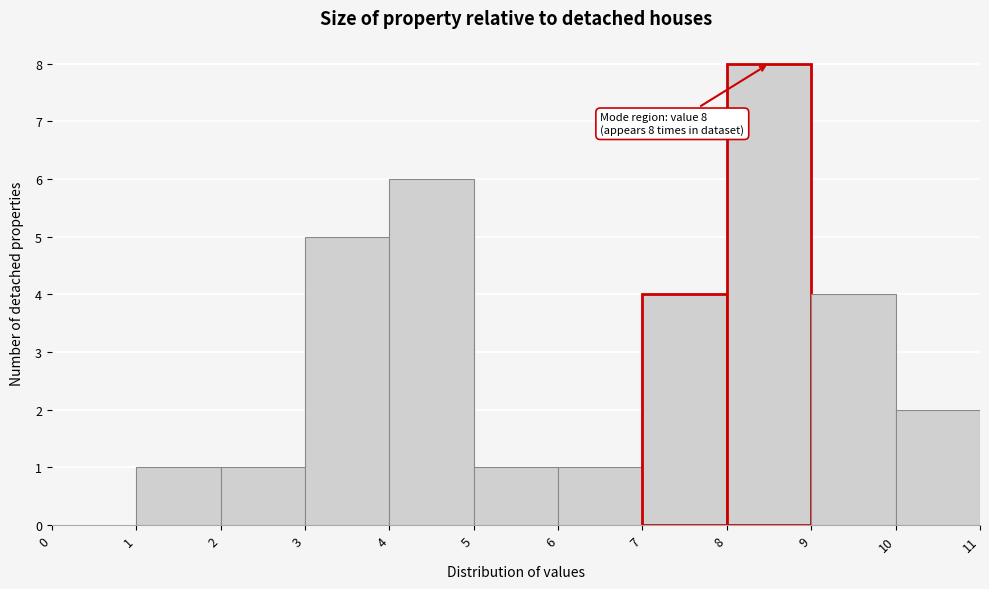

Which range on the x-axis has the tallest bar?

8 to 9